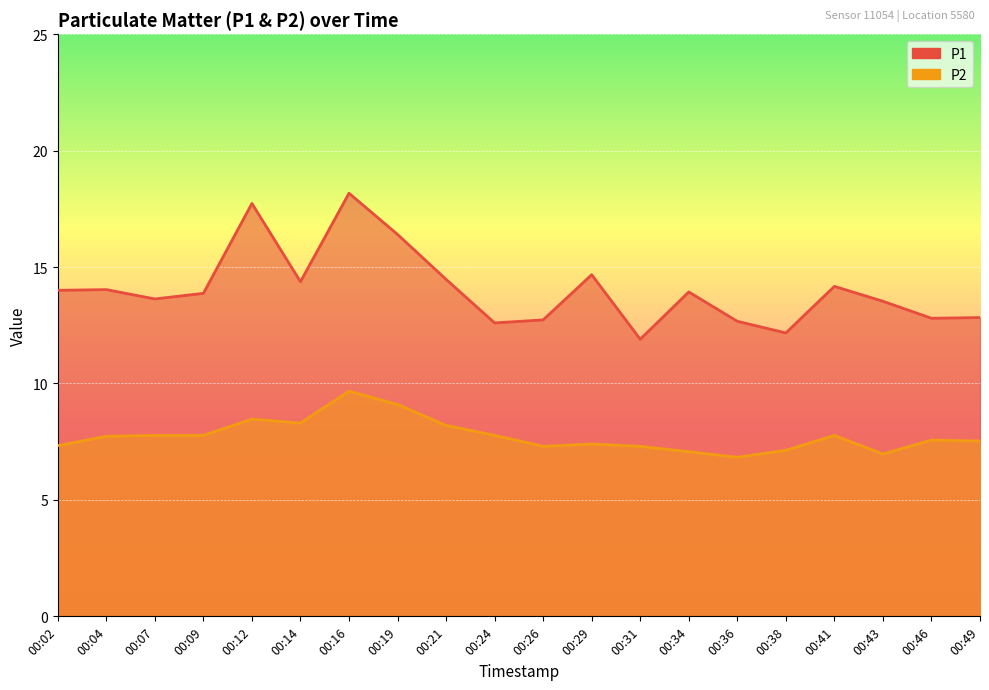

Which series changed the most between 00:07 and 00:19?

P1